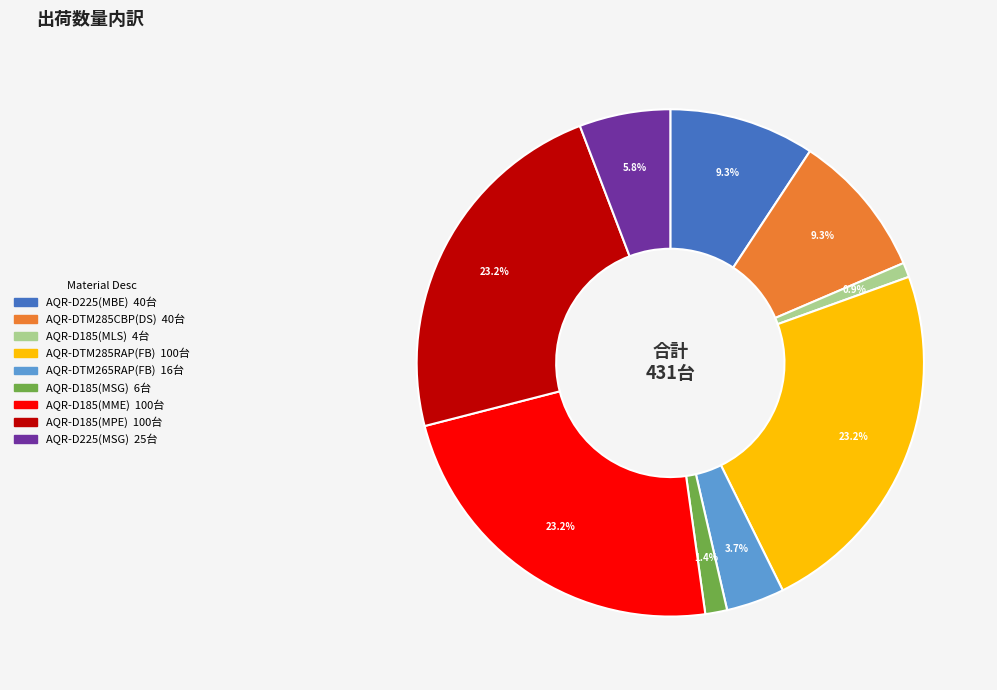

Does AQR-D185(MSG) account for over 50% of the chart?

No